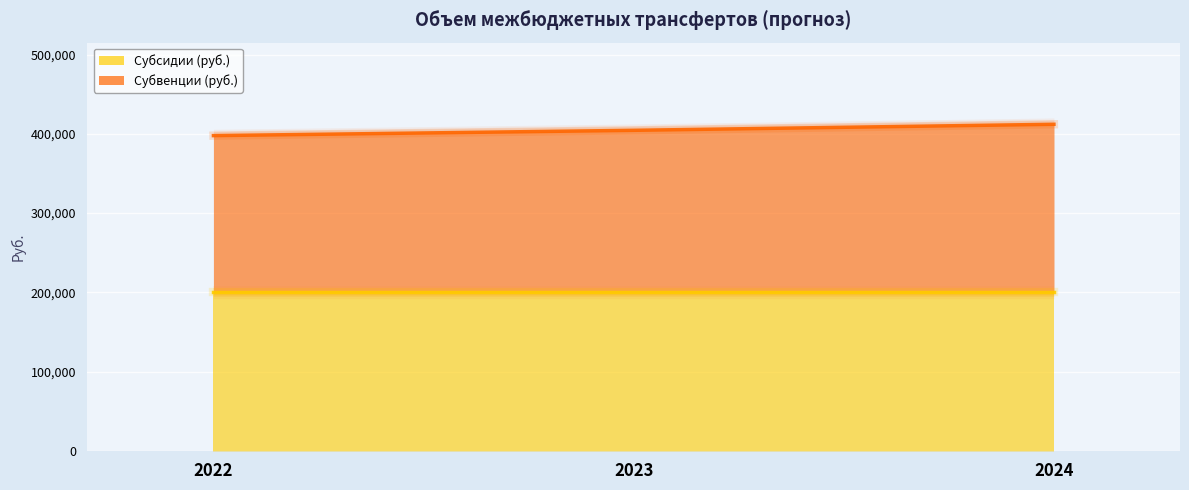

Count the values in the range 397700 to 412000.

3